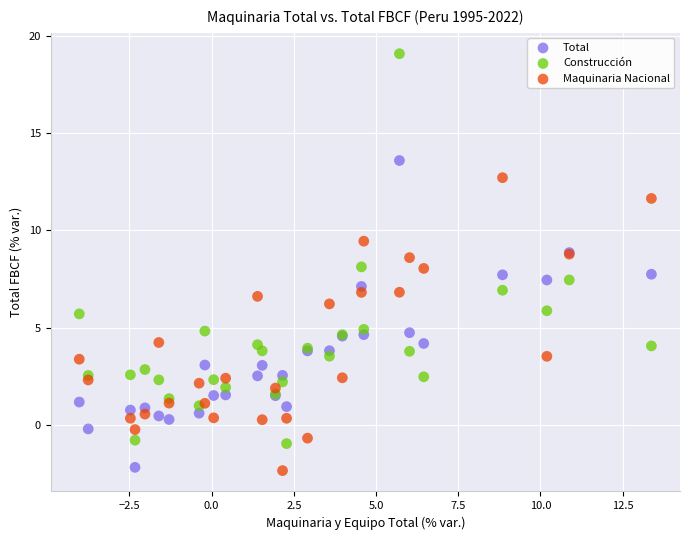

Which series has the largest Y range (max minus min)?

Construcción